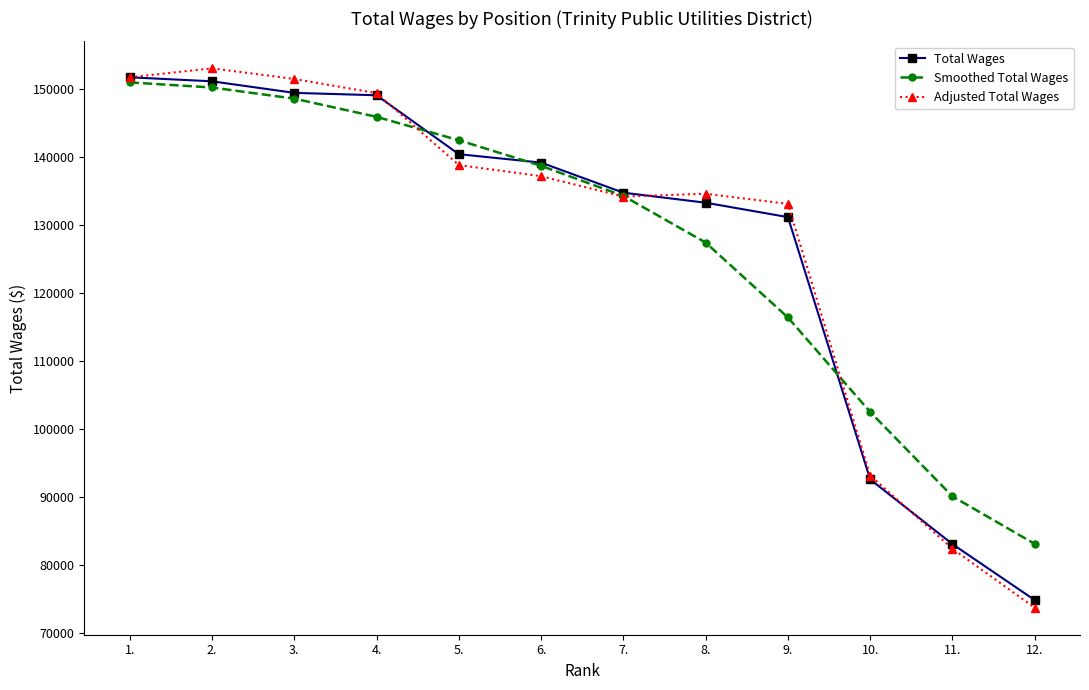

List the labels in order of Smoothed Total Wages value, smallest first.

12., 11., 10., 9., 8., 7., 6., 5., 4., 3., 2., 1.